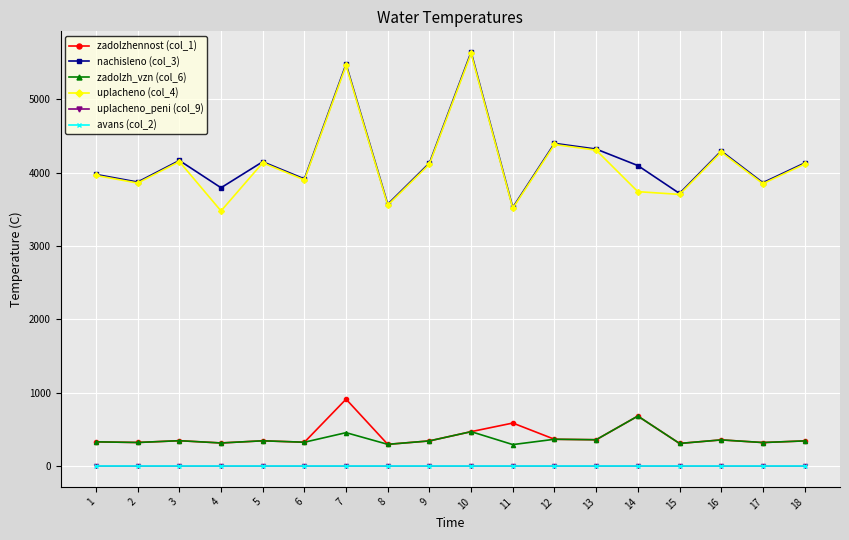

What is the difference between the highest and lowest values at 11?

3525.1